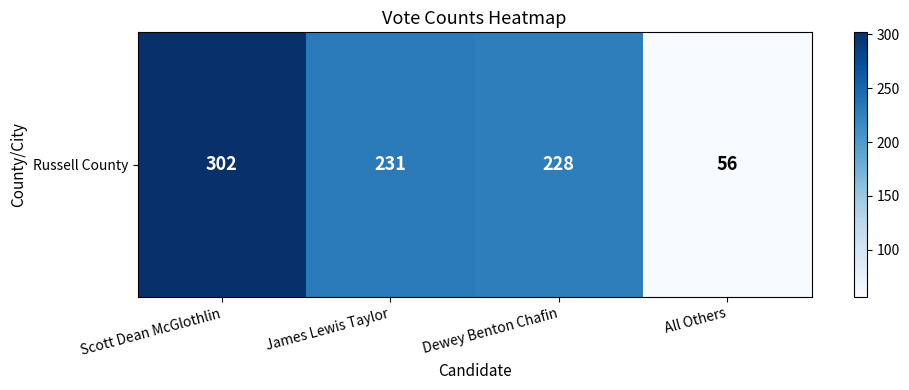

What is the change in value from James Lewis Taylor to All Others?

-175